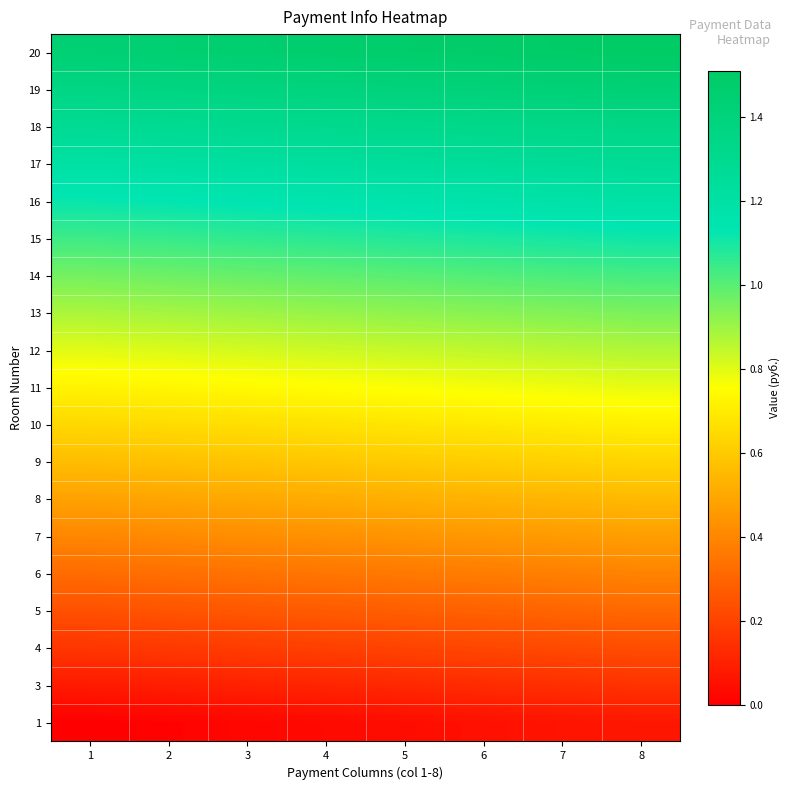

Reading right to left, transcribe all the data shown in this chart.

1: 8=0.1	7=0.1	6=0.1	5=0.0	4=0.0	3=0.0	2=0.0	1=0.0
3: 8=0.1	7=0.1	6=0.1	5=0.1	4=0.1	3=0.1	2=0.1	1=0.1
4: 8=0.2	7=0.2	6=0.2	5=0.2	4=0.2	3=0.2	2=0.2	1=0.2
5: 8=0.3	7=0.3	6=0.3	5=0.3	4=0.3	3=0.3	2=0.2	1=0.2
6: 8=0.4	7=0.4	6=0.4	5=0.4	4=0.4	3=0.3	2=0.3	1=0.3
7: 8=0.5	7=0.5	6=0.5	5=0.4	4=0.4	3=0.4	2=0.4	1=0.4
8: 8=0.6	7=0.5	6=0.5	5=0.5	4=0.5	3=0.5	2=0.5	1=0.5
9: 8=0.6	7=0.6	6=0.6	5=0.6	4=0.6	3=0.6	2=0.6	1=0.6
10: 8=0.7	7=0.7	6=0.7	5=0.7	4=0.7	3=0.7	2=0.7	1=0.6
11: 8=0.8	7=0.8	6=0.8	5=0.8	4=0.8	3=0.7	2=0.7	1=0.7
12: 8=0.9	7=0.9	6=0.8	5=0.8	4=0.8	3=0.8	2=0.8	1=0.8
13: 8=1.0	7=0.9	6=0.9	5=0.9	4=0.9	3=0.9	2=0.9	1=0.9
14: 8=1.0	7=1.0	6=1.0	5=1.0	4=1.0	3=1.0	2=1.0	1=1.0
15: 8=1.1	7=1.1	6=1.1	5=1.1	4=1.1	3=1.1	2=1.1	1=1.0
16: 8=1.2	7=1.2	6=1.2	5=1.2	4=1.2	3=1.1	2=1.1	1=1.1
17: 8=1.3	7=1.3	6=1.2	5=1.2	4=1.2	3=1.2	2=1.2	1=1.2
18: 8=1.4	7=1.3	6=1.3	5=1.3	4=1.3	3=1.3	2=1.3	1=1.3
19: 8=1.4	7=1.4	6=1.4	5=1.4	4=1.4	3=1.4	2=1.4	1=1.4
20: 8=1.5	7=1.5	6=1.5	5=1.5	4=1.5	3=1.5	2=1.4	1=1.4